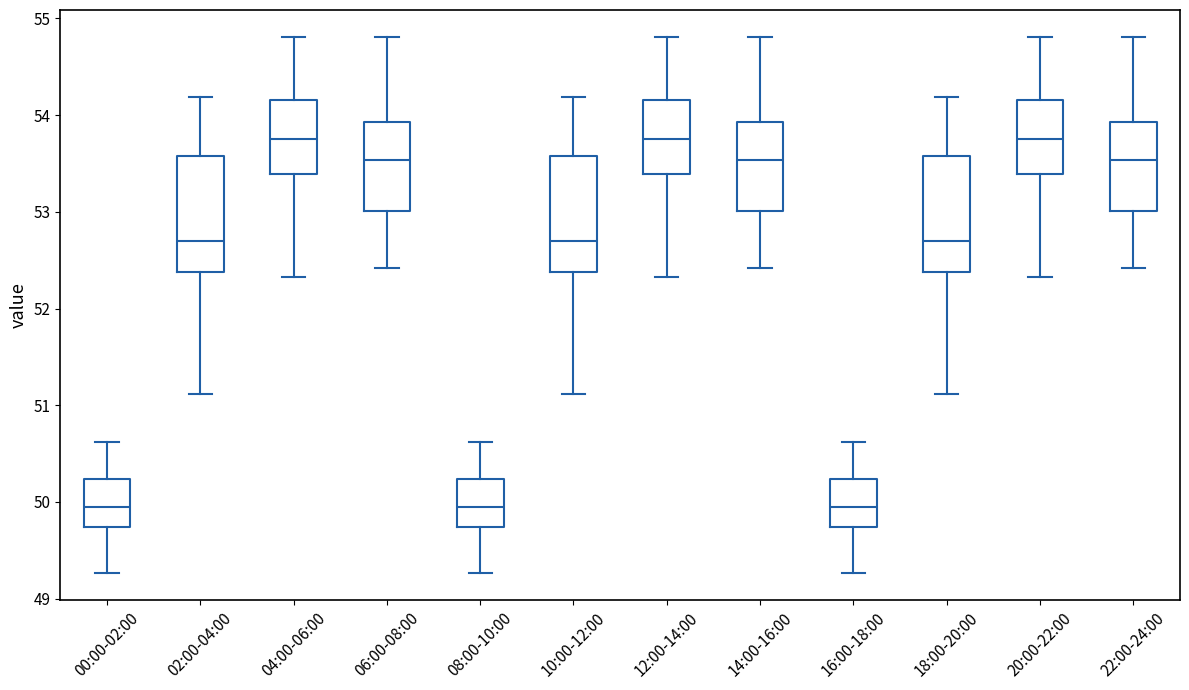

Where is the lower edge of the box for 18:00-20:00 on the y-axis? The values are not printed on the chart, so give them approximately, as read against the axis.

52.4